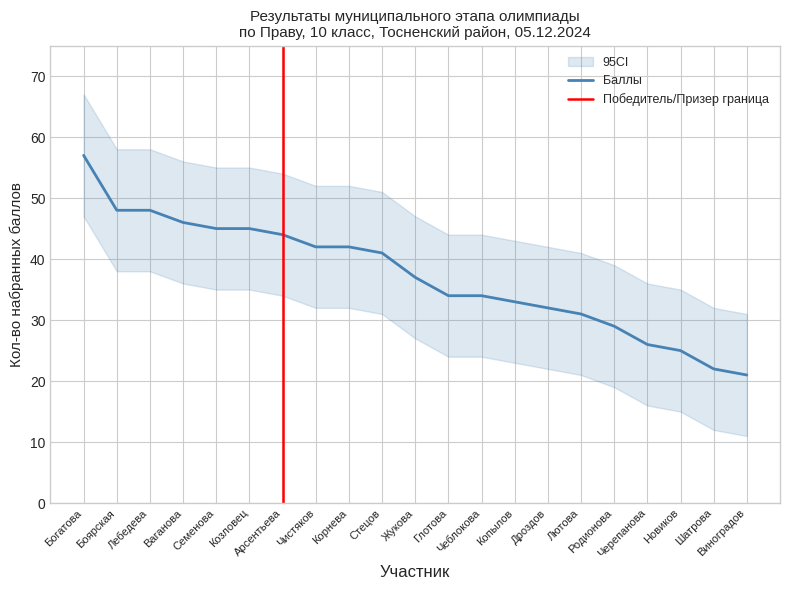

What is the change in value from Стецов to Новиков?

-16